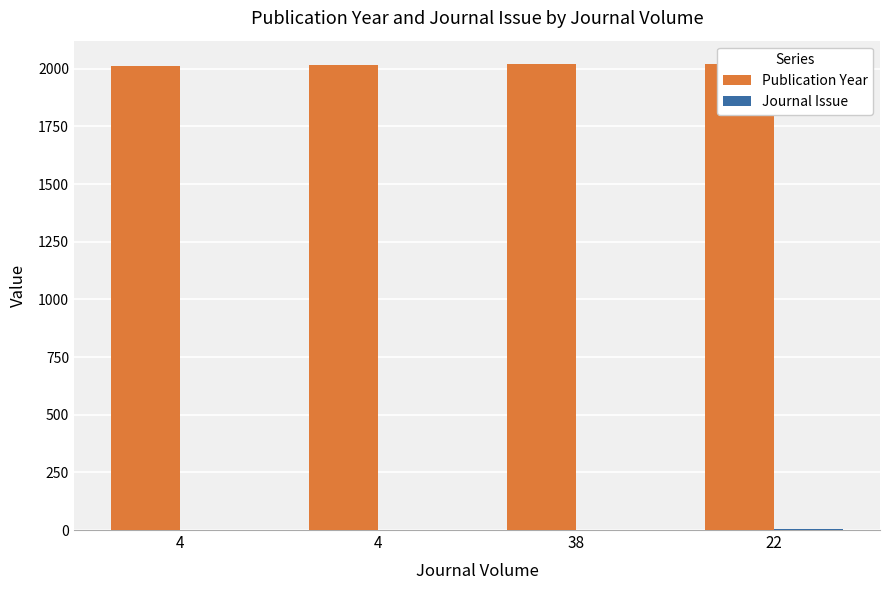

Which series changed the most between 4 and 22?

Publication Year